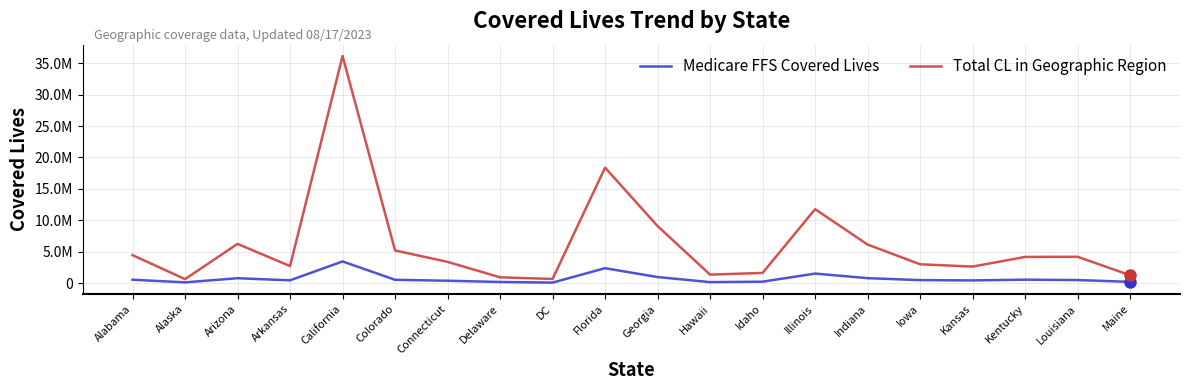

What position from the right is Arizona?

18